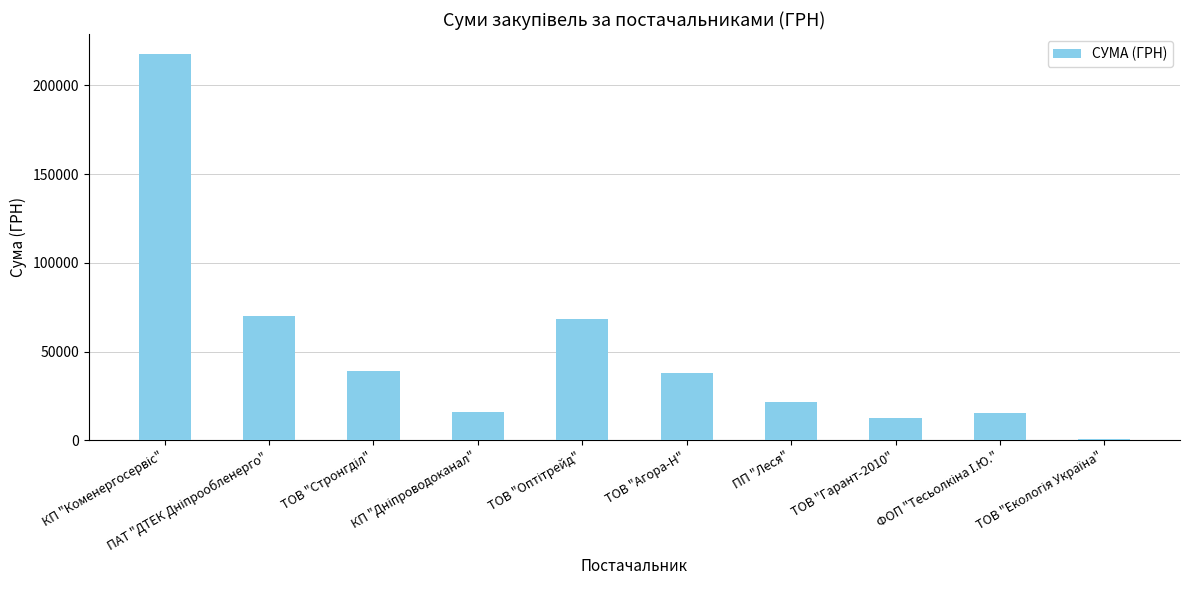

What is the greatest value displayed?

217917.7